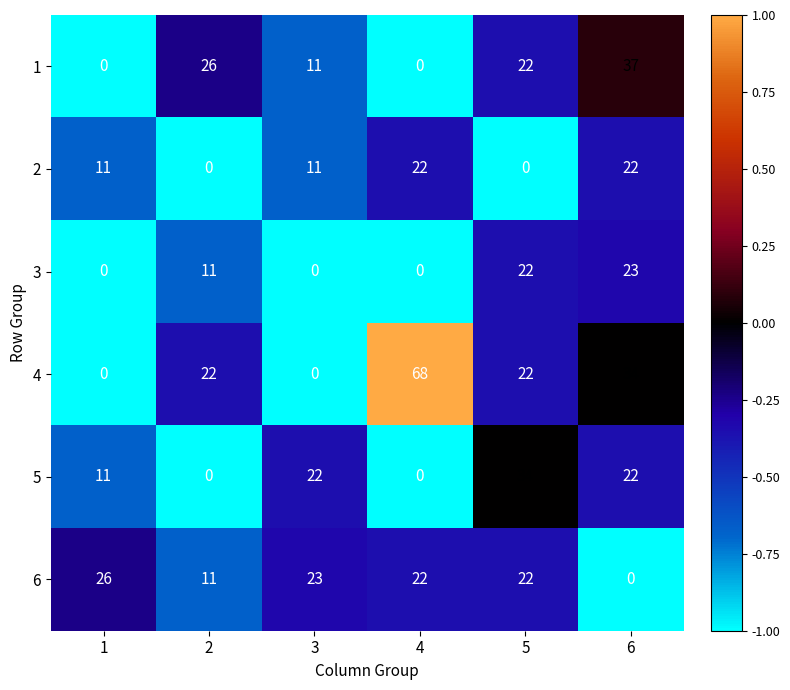

At which category does the chart reach its peak across all series?

4